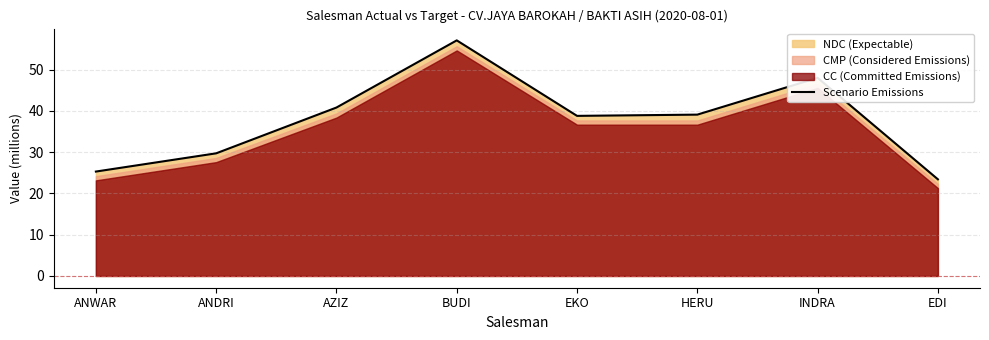

Approximately how many times larger is the value at AZIZ compared to BUDI?

0.7